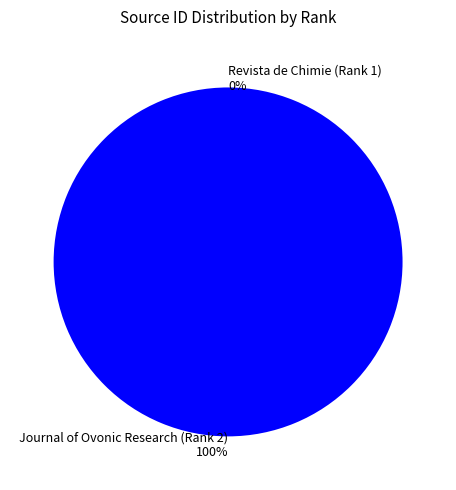

Does any single category account for the majority?

Yes